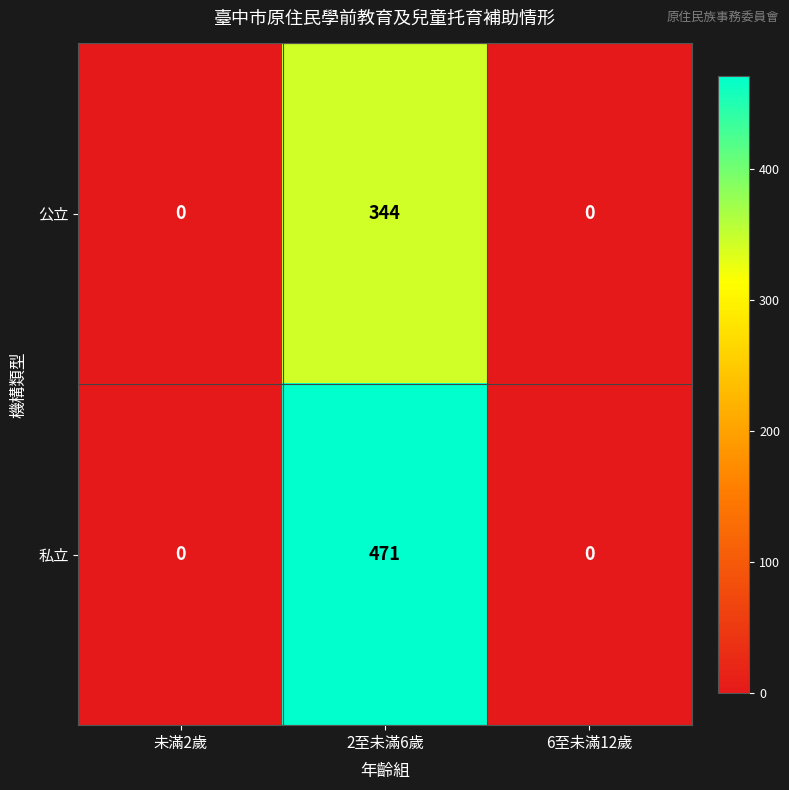

What is the difference between the 公立 values at 6至未滿12歲 and 2至未滿6歲?

344